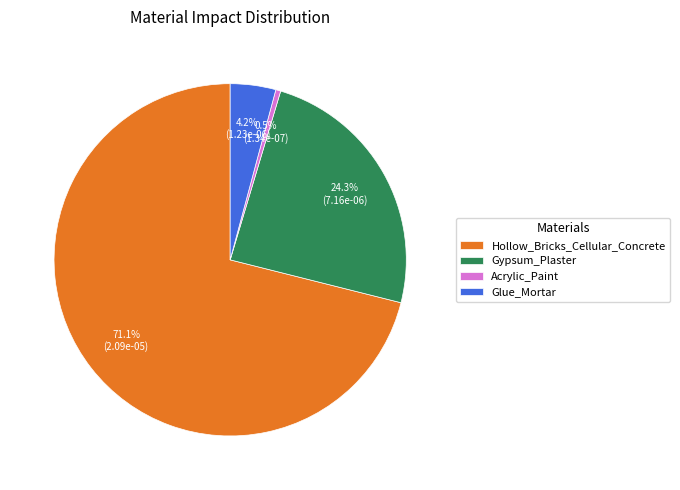

What percentage is the Hollow_Bricks_Cellular_Concrete slice, to the nearest percent?

71%